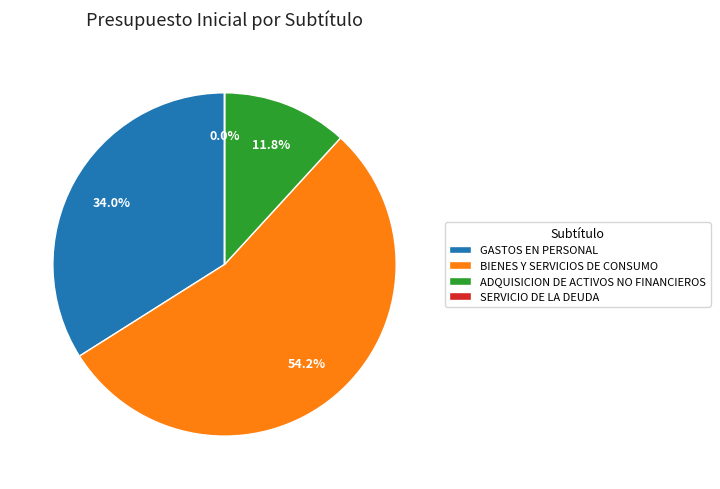

What is the ratio of the value at GASTOS EN PERSONAL to the value at BIENES Y SERVICIOS DE CONSUMO?

0.6